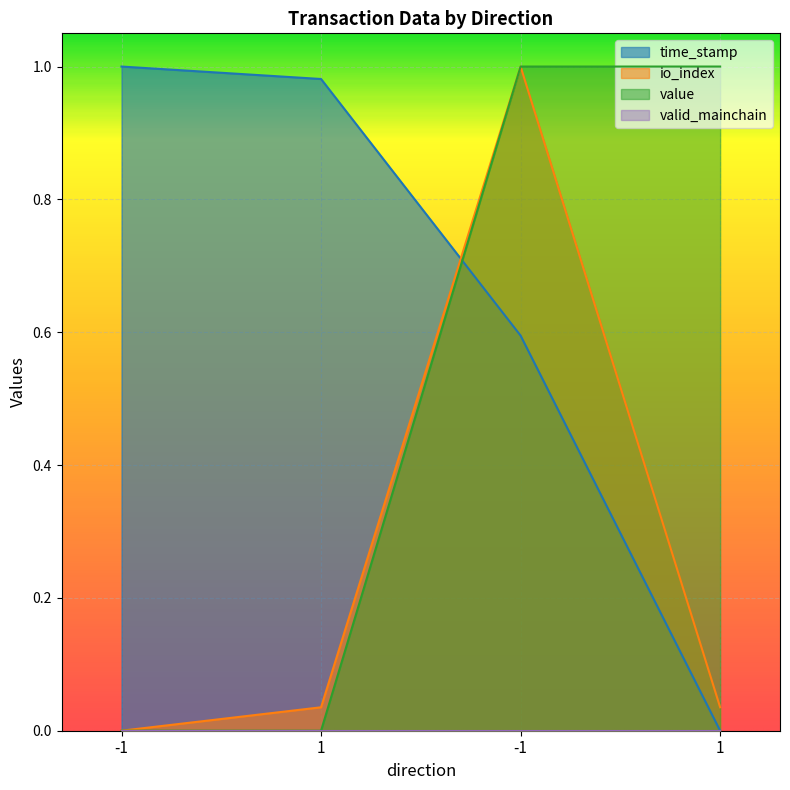

How many distinct data groups are displayed?

4